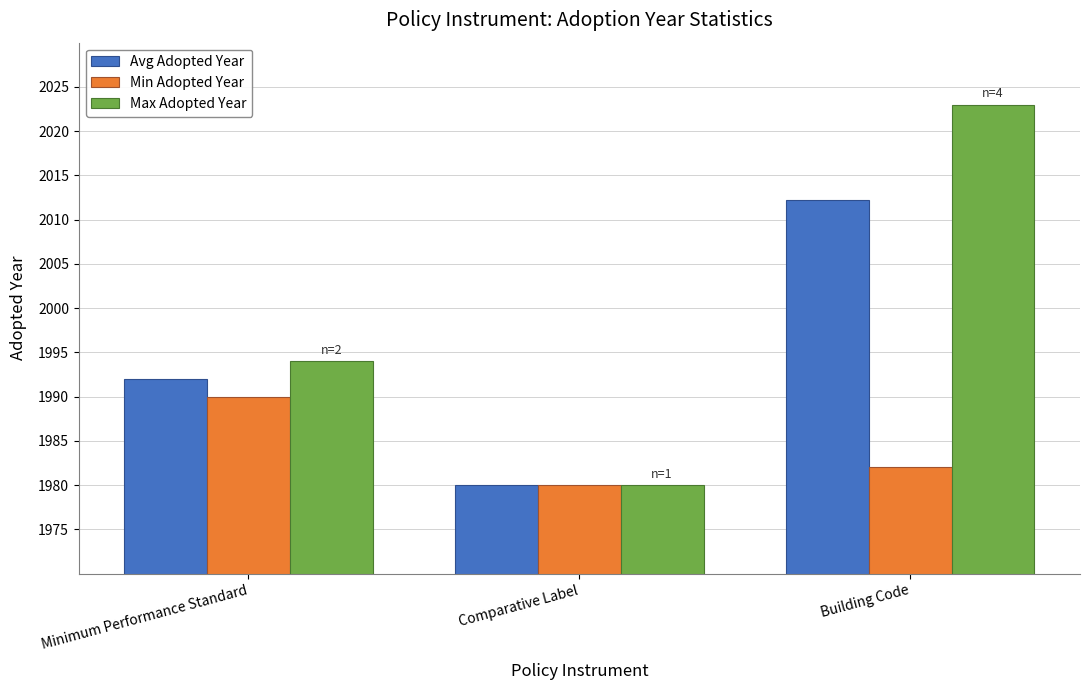

How many data points in Avg Adopted Year are less than 1992?

1